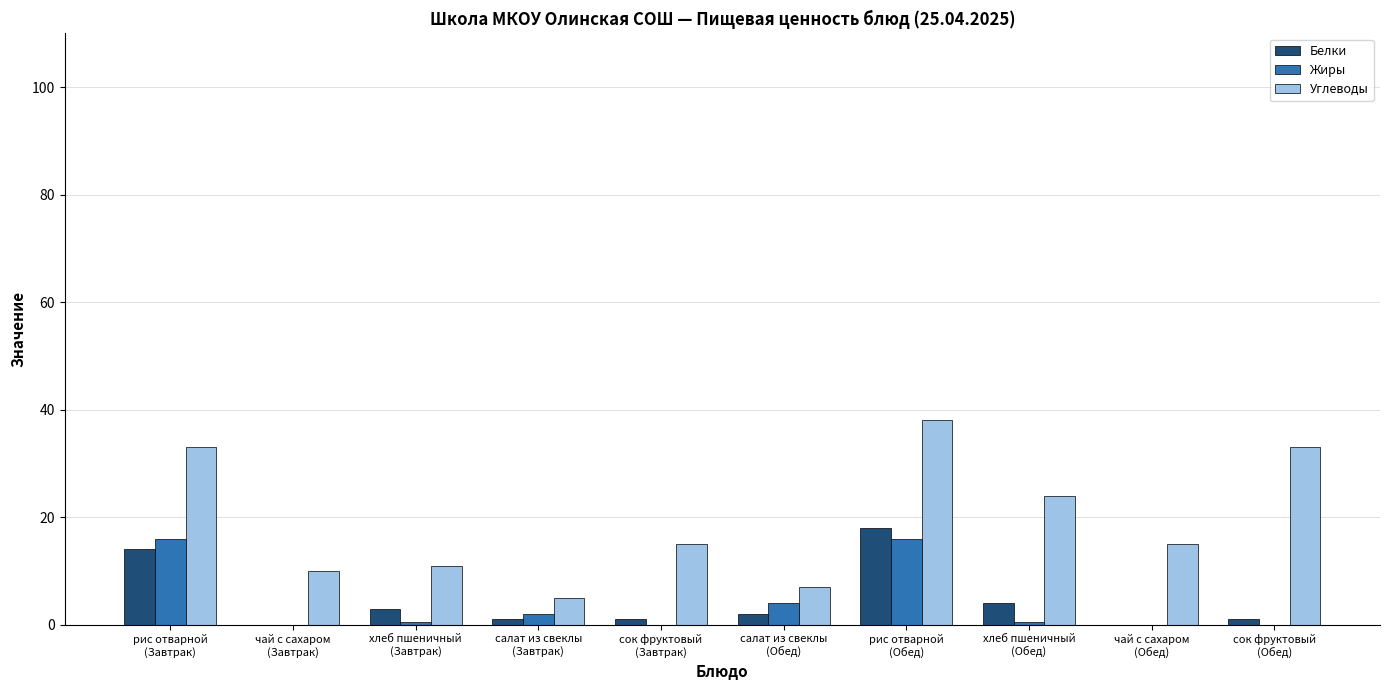

At which category is the sum across all series the highest?

рис отварной
(Обед)